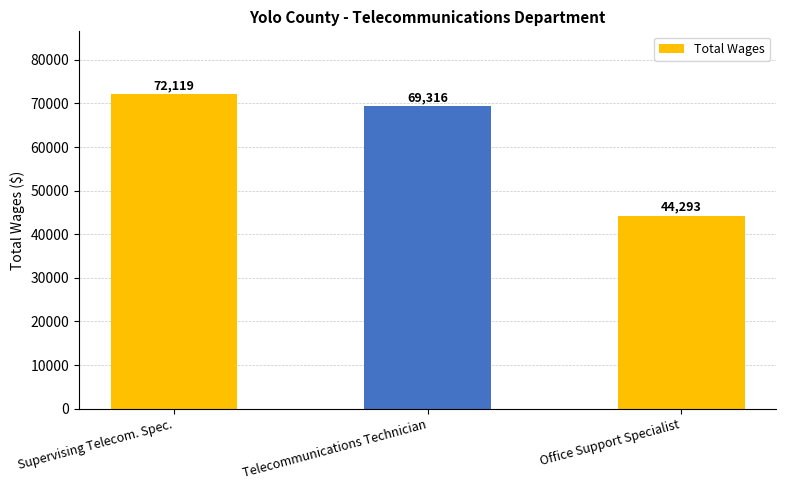

True or false: the data shows 69316 at Telecommunications Technician.

True